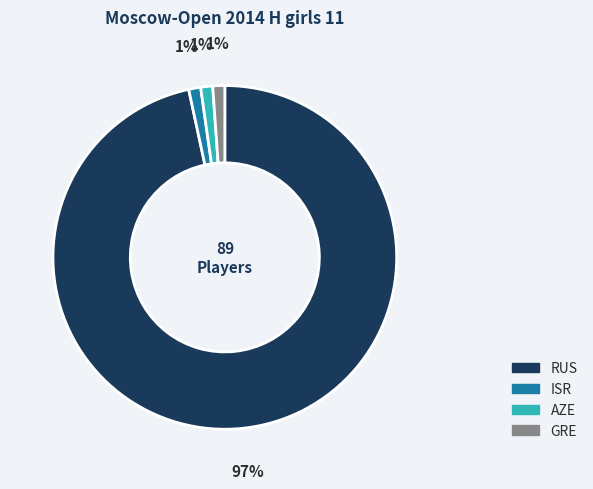

What is the majority slice?

RUS